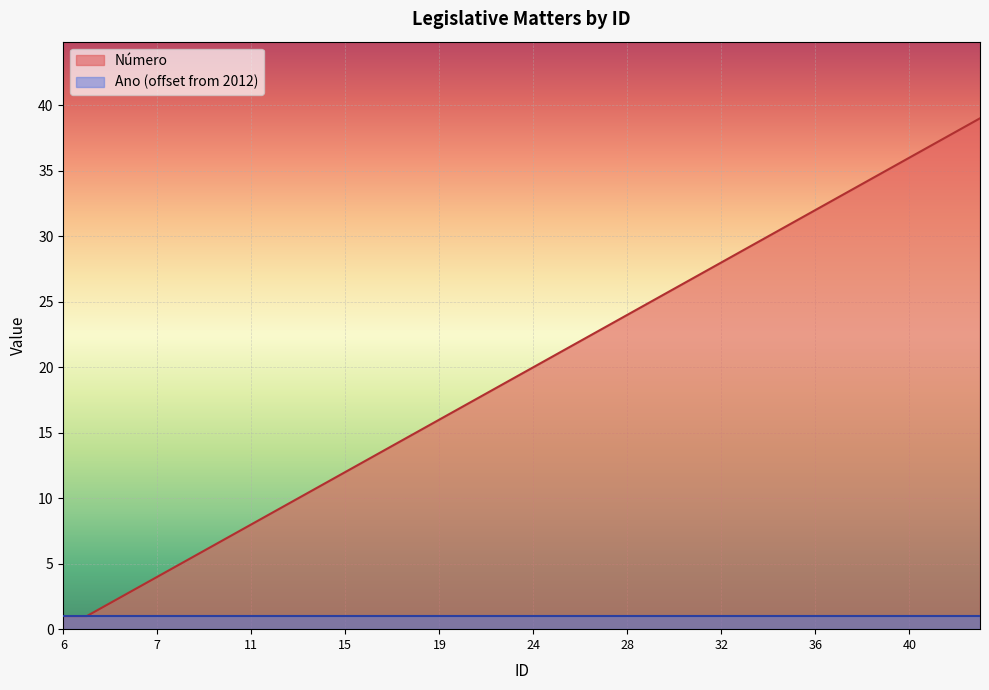

How many lines are shown in the chart?

2